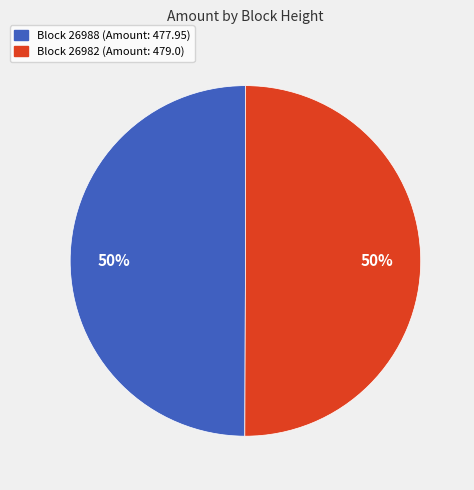

To the nearest percent, what is the average slice percentage?

50%